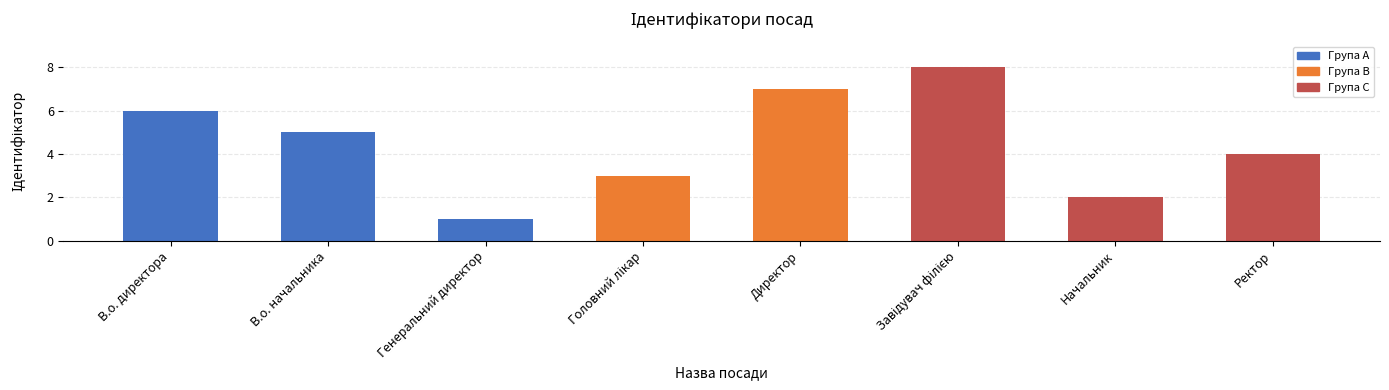

What position from the right is В.о. директора?

8